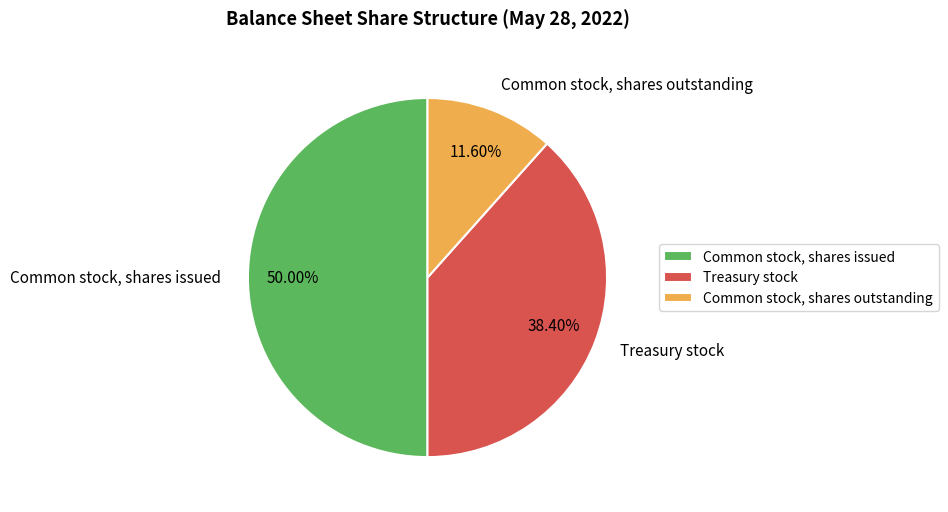

Count the number of slices in the pie.

3